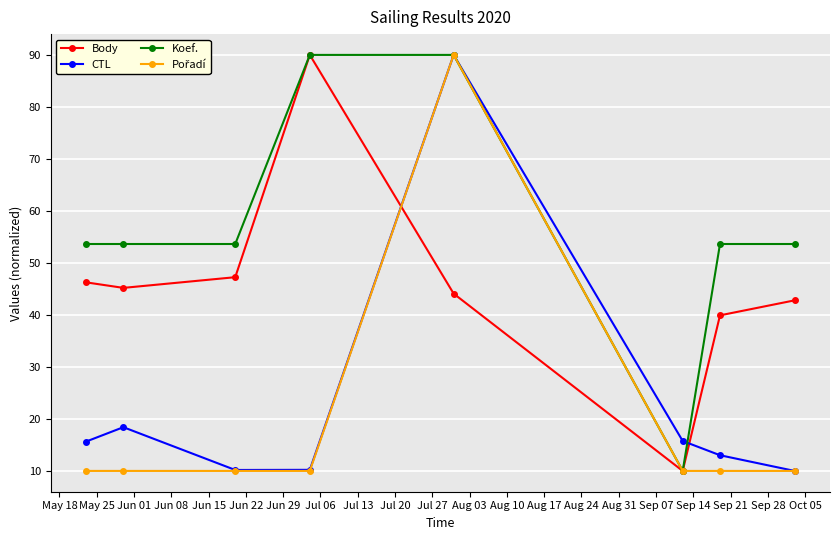

What is the value of the Body point at the 1st from the left?

46.3